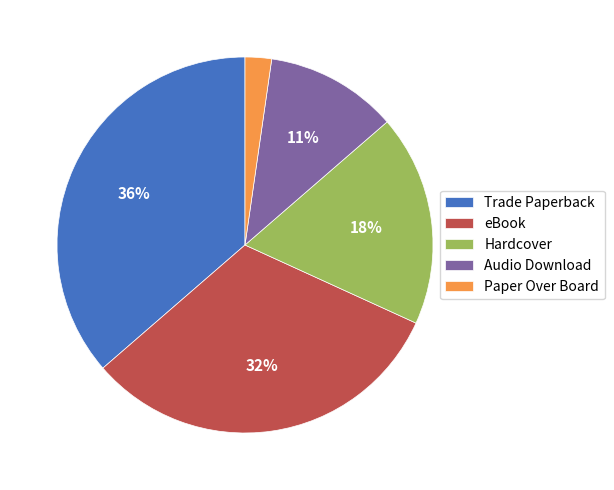

Combined, do Audio Download and eBook account for over 50%?

No